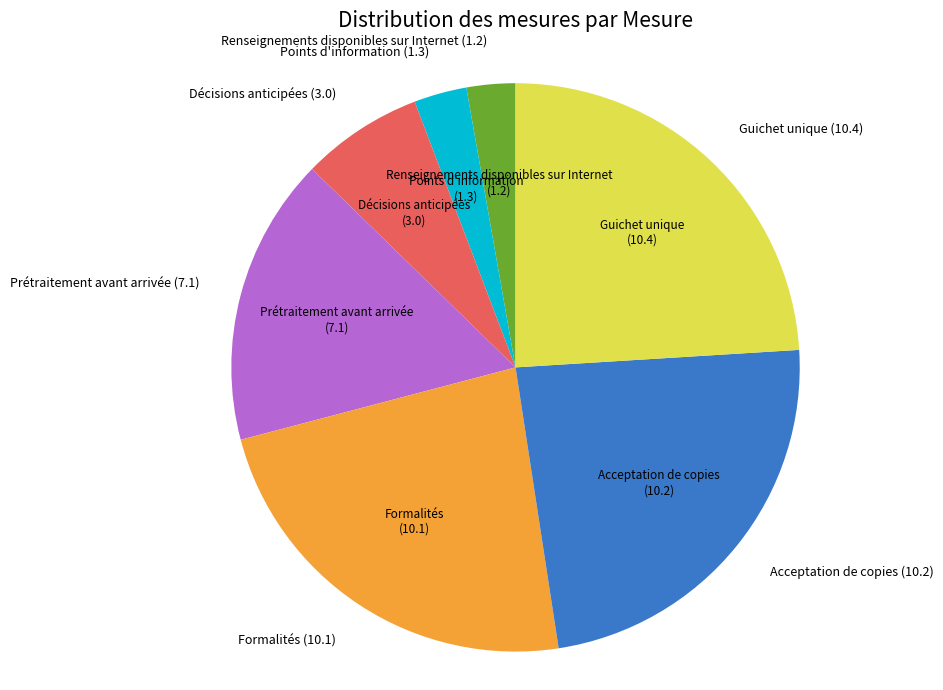

Is there a majority slice in this chart?

No